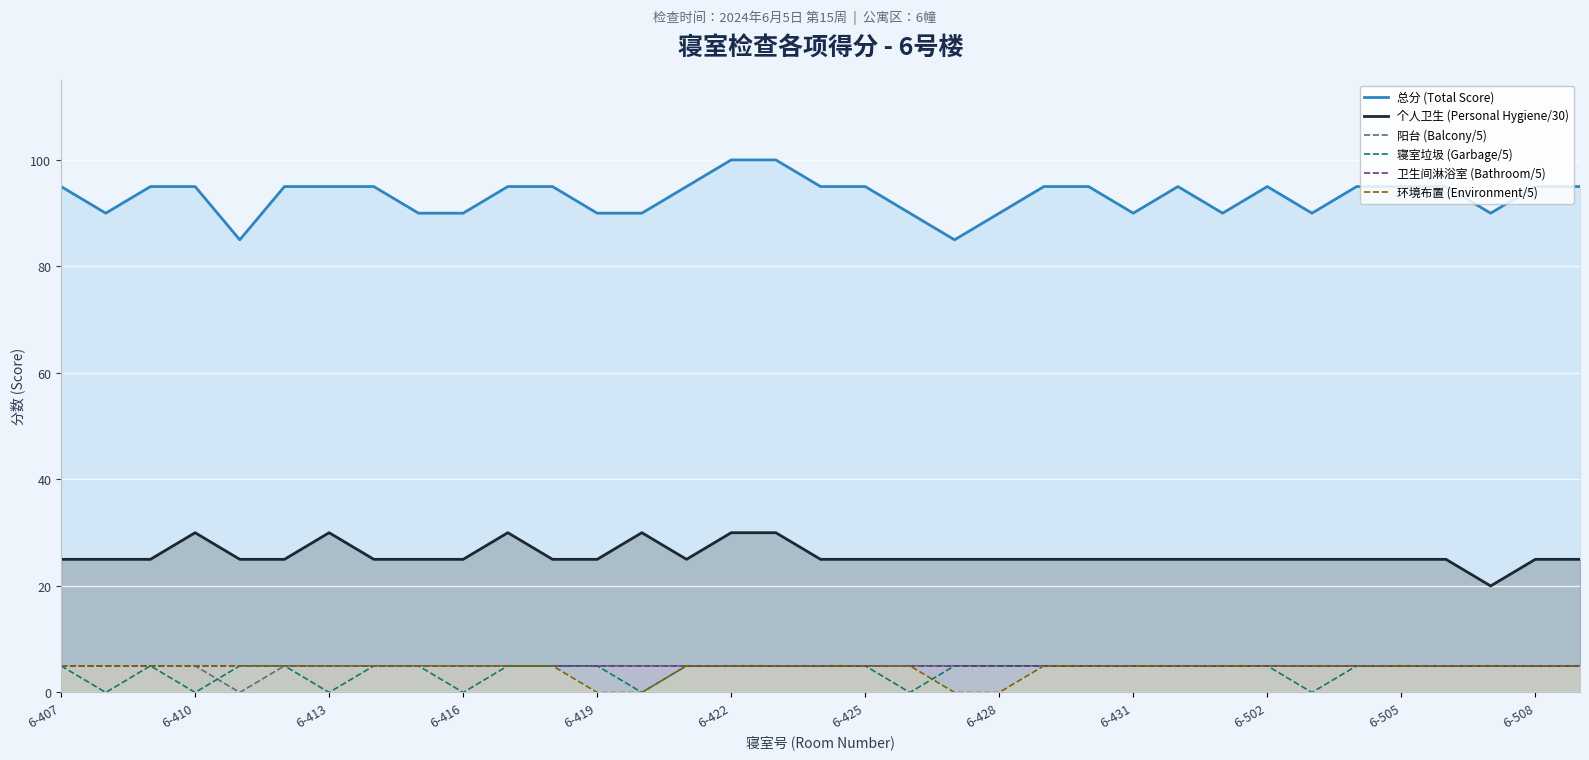

What is the sum of all 个人卫生 (Personal Hygiene/30) values?

900